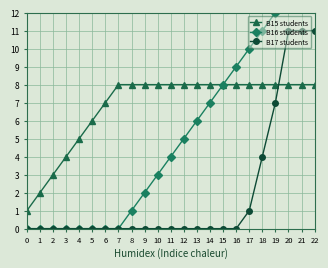

True or false: B15 students and B17 students cross at least once.

True